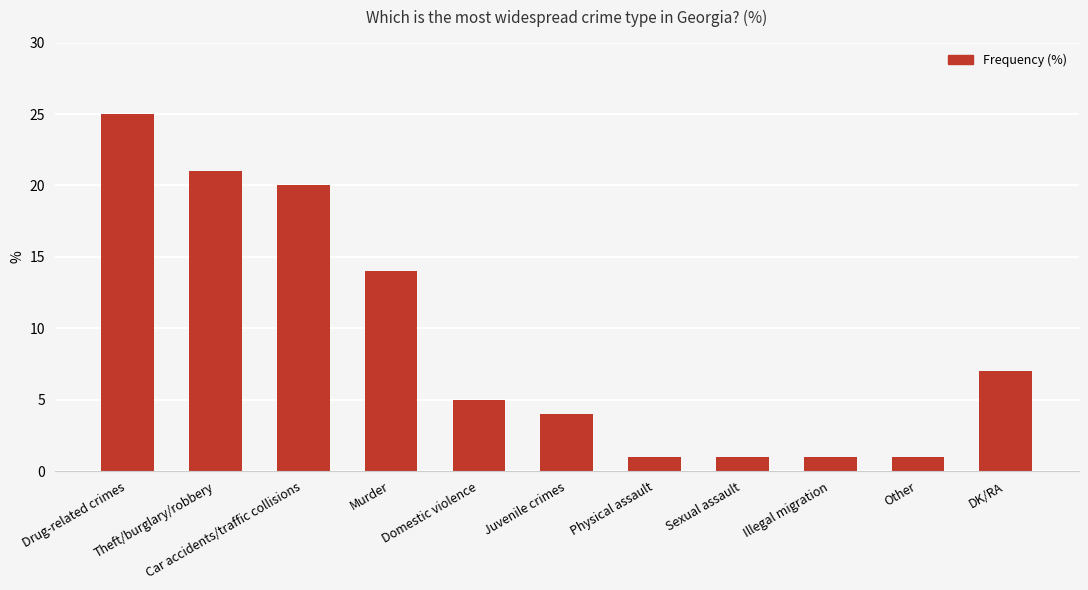

What is the sum of all values?

100